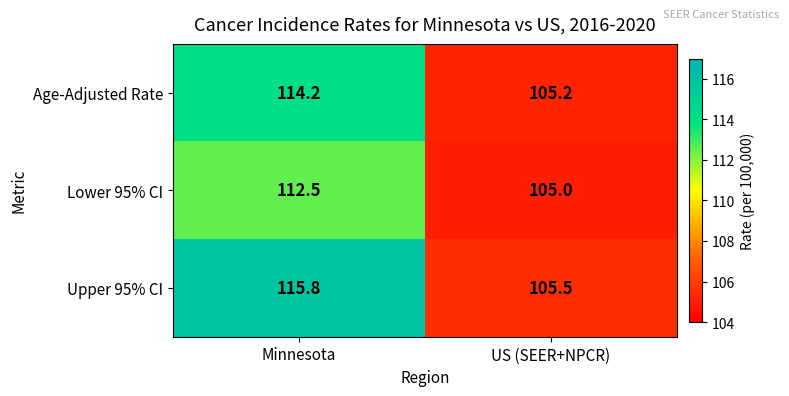

The Upper 95% CI series shows 115.8 at Minnesota. True or false?

True